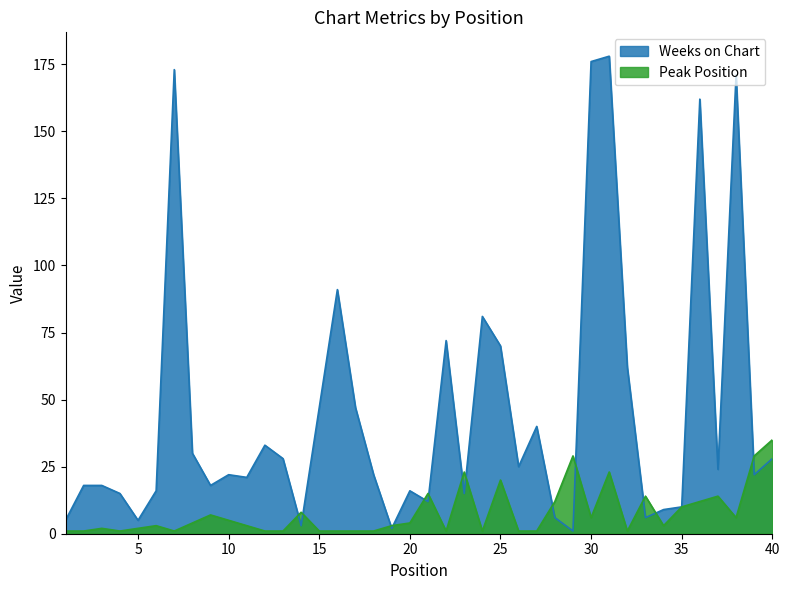

What is the value of the Weeks on Chart point at the 40th from the left?

28